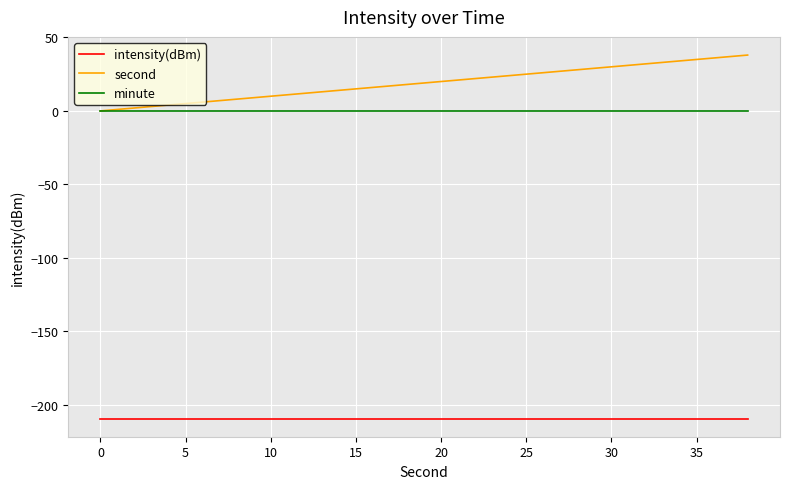

What are all the series names shown in the legend?

intensity(dBm), second, minute